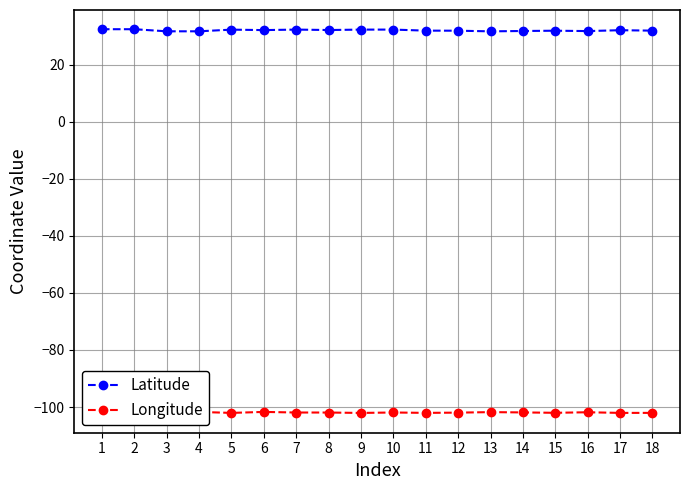

Which series has the widest spread of values?

Latitude